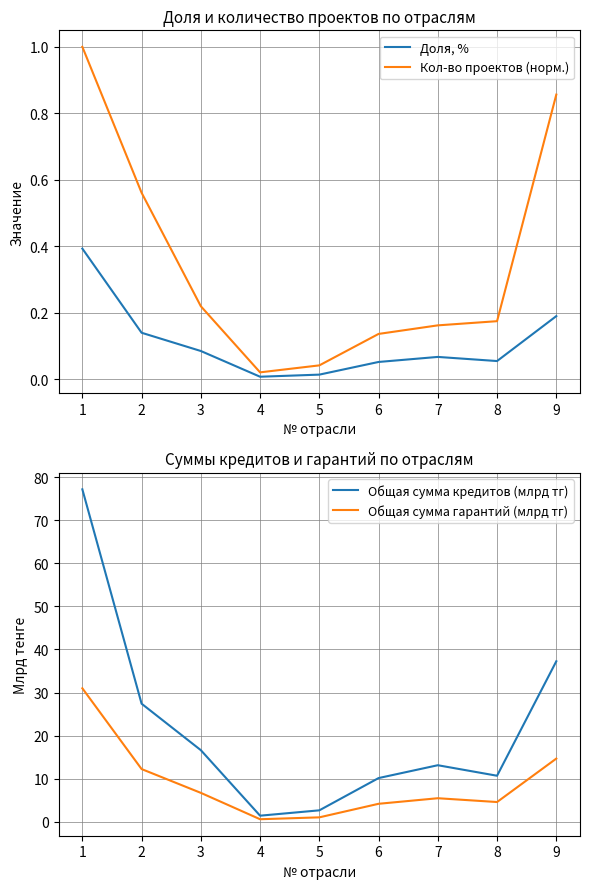

Read the Общая сумма кредитов (млрд тг) value at 6.

10.1